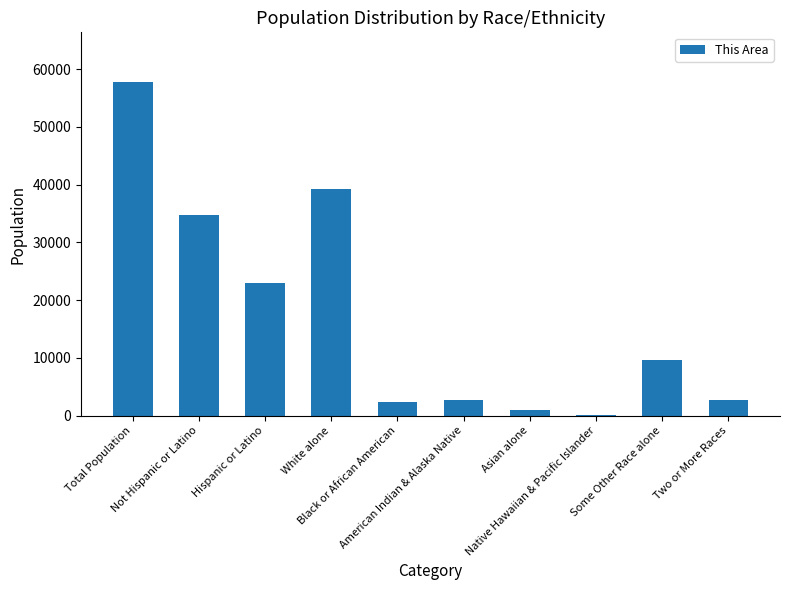

Approximately how many times larger is the value at American Indian & Alaska Native compared to Two or More Races?

1.0